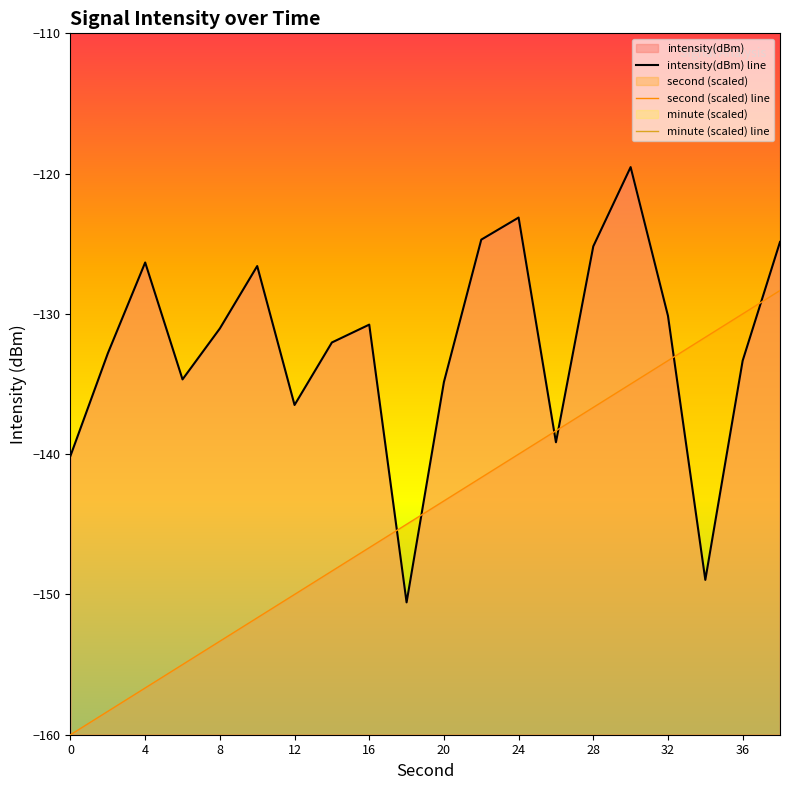

At which category is the sum across all series the highest?

38